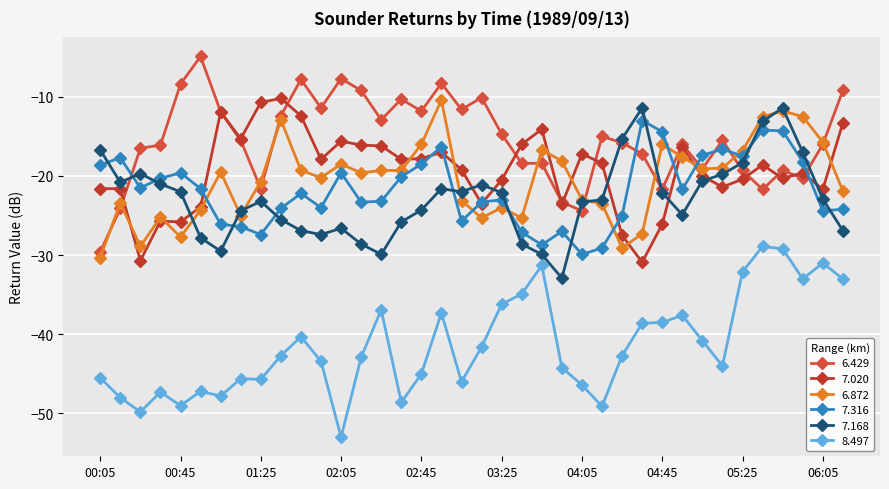

What is the label of the 29th point from the left?

04:45